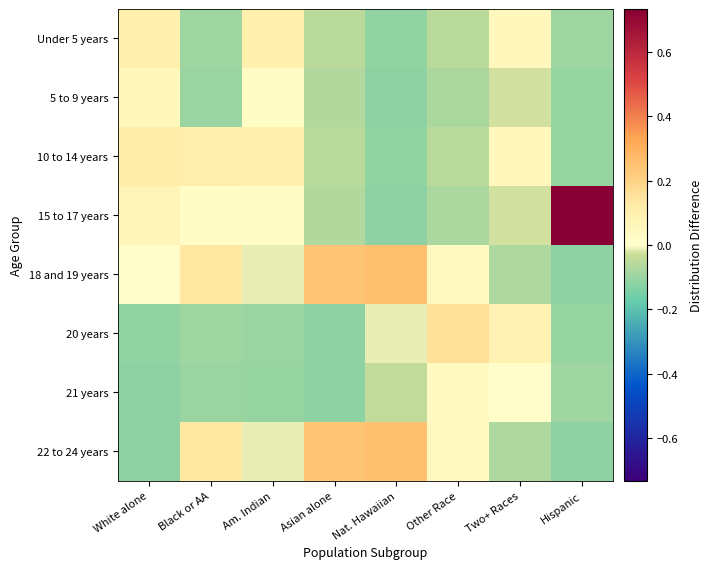

Which series changed the most between Am. Indian and Other Race?

20 years